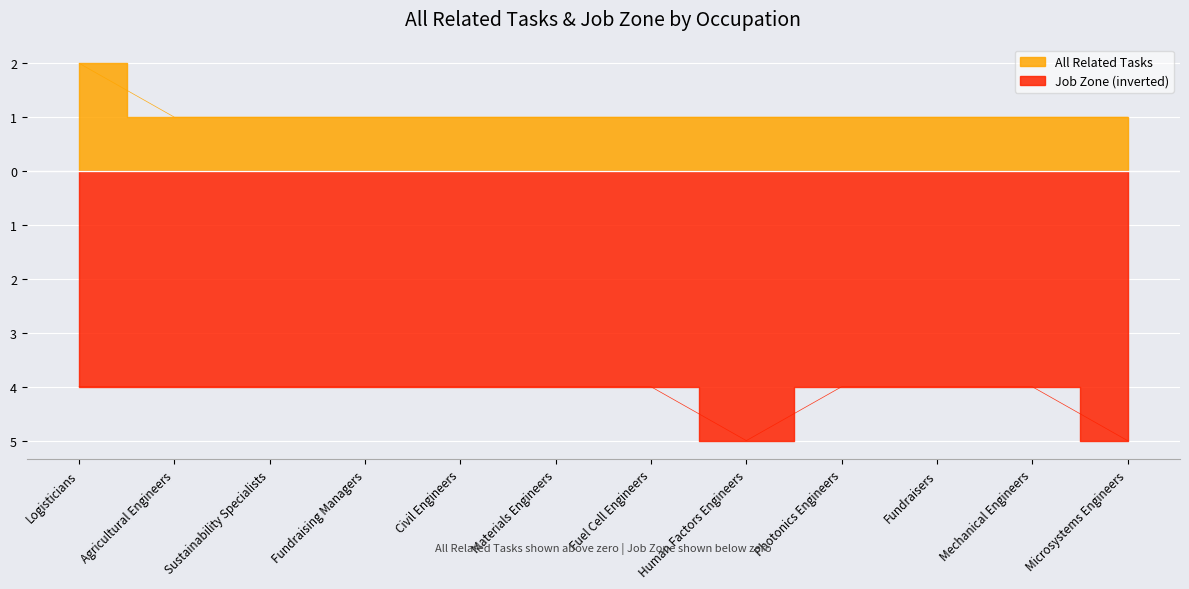

How many interior local valleys does the Job Zone series have?

1